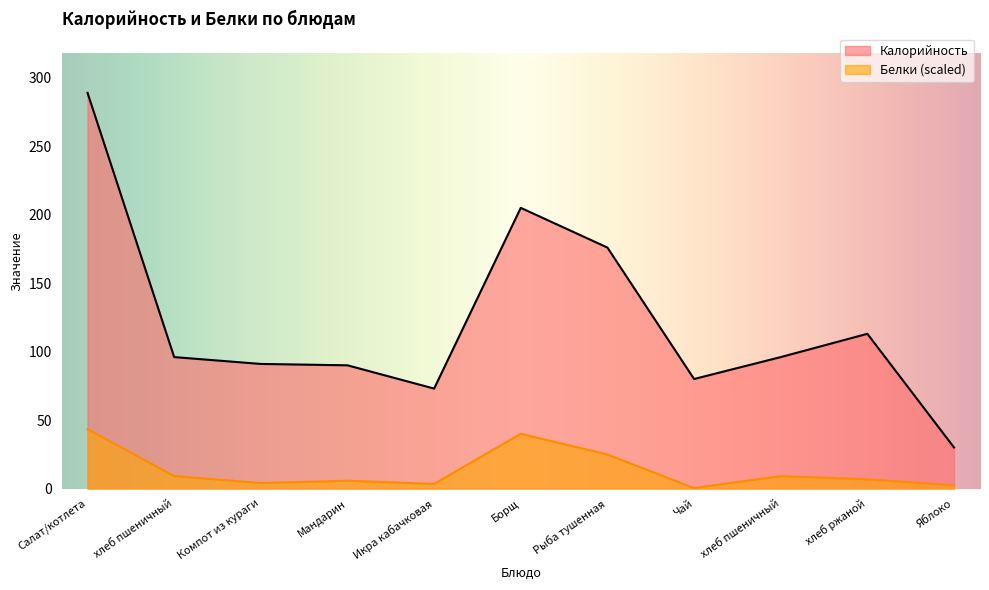

True or false: Белки and Калорийность intersect in this chart.

False